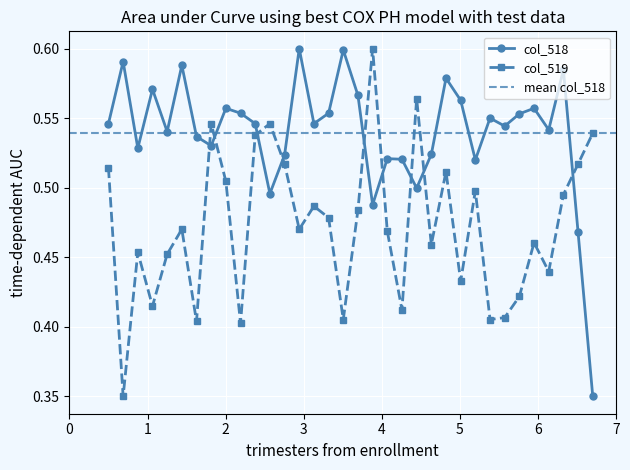

How many col_518 values are between 0 and 1?

34